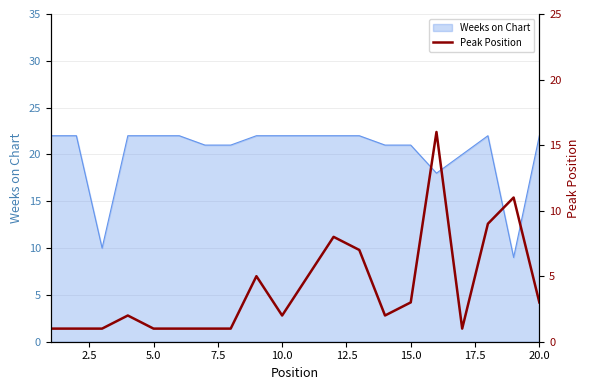

The chart shows a value of 2 at 12.5. True or false?

False